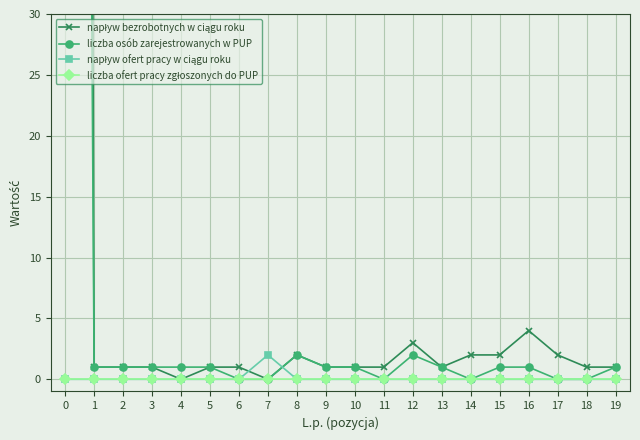

True or false: napływ bezrobotnych w ciągu roku has a value of 1 at 6.

True